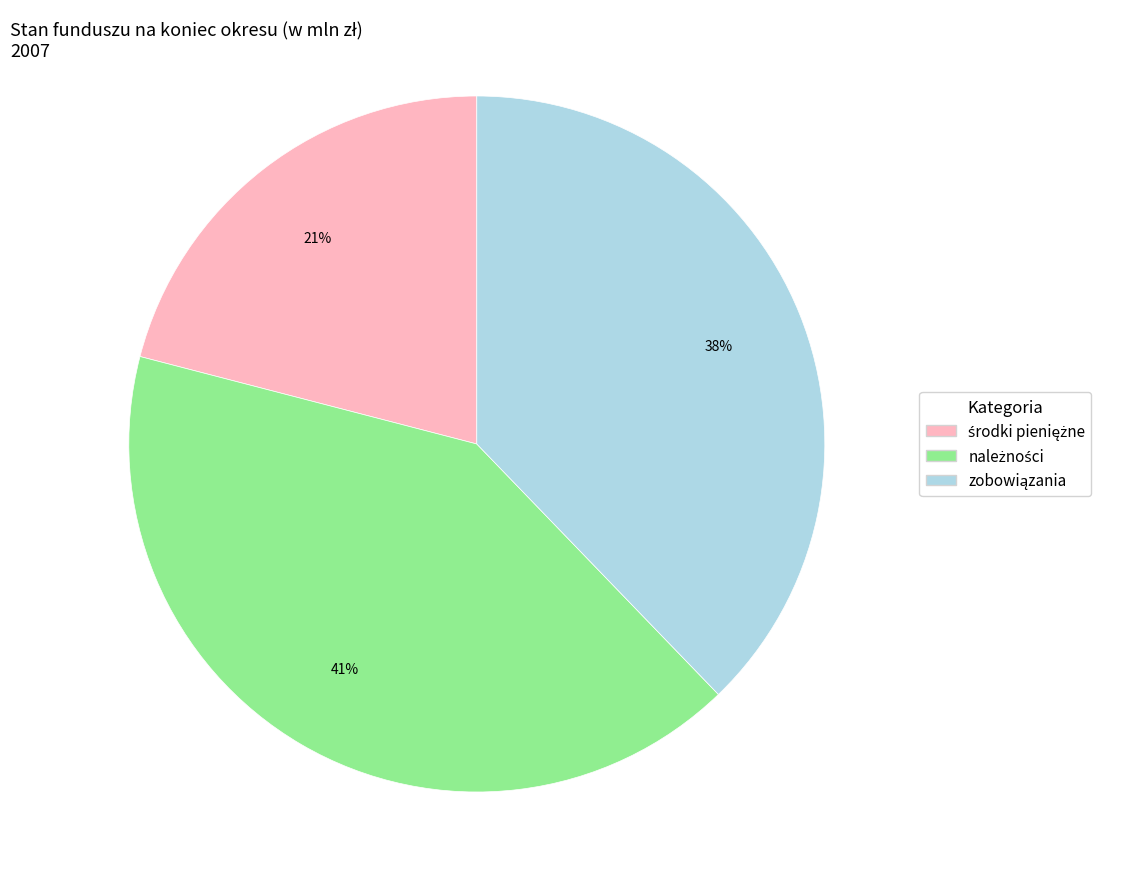

Is there a majority slice in this chart?

No